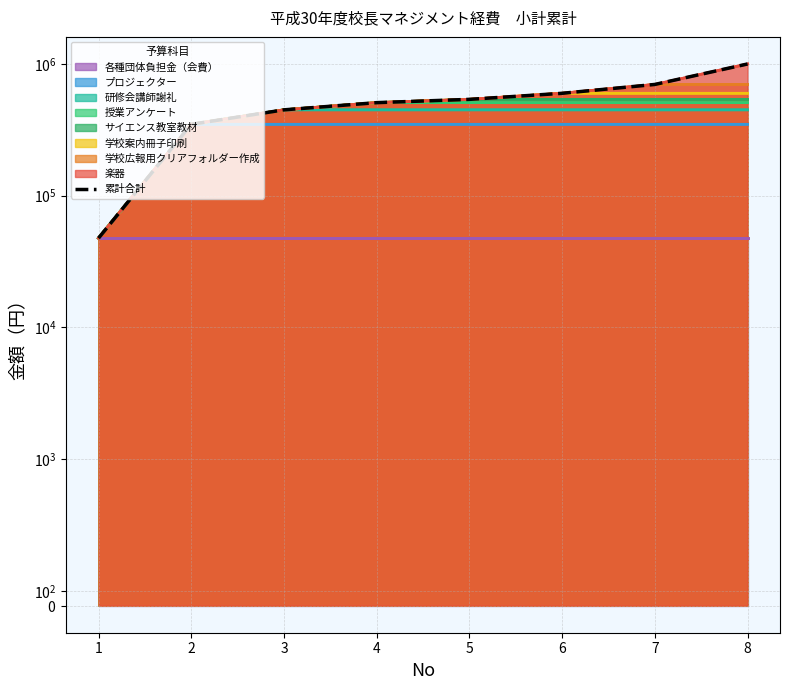

At which category does the chart reach its minimum across all series?

1